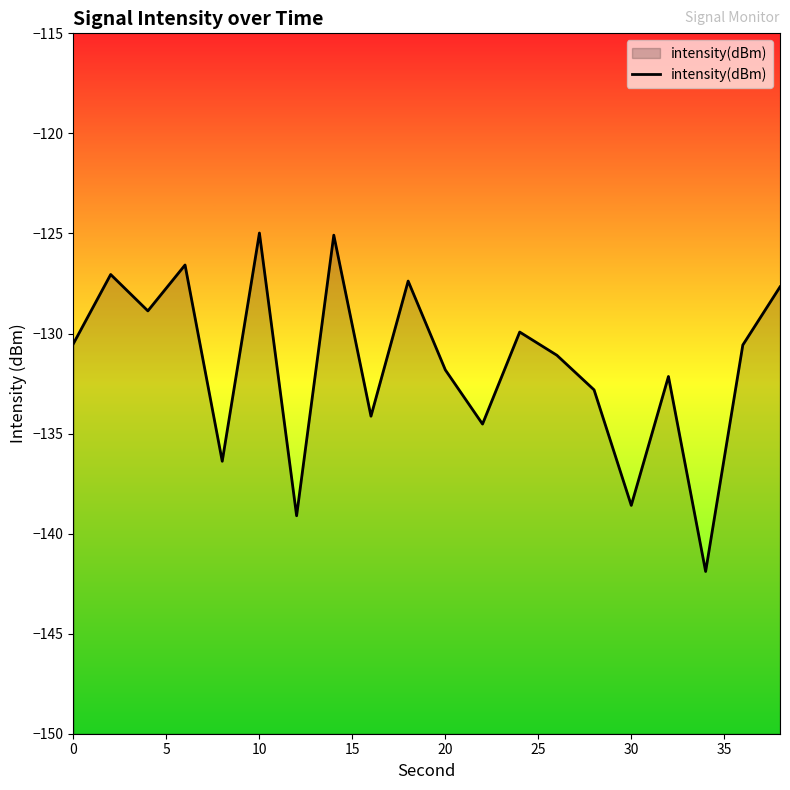

What is the greatest value displayed?

-125.0